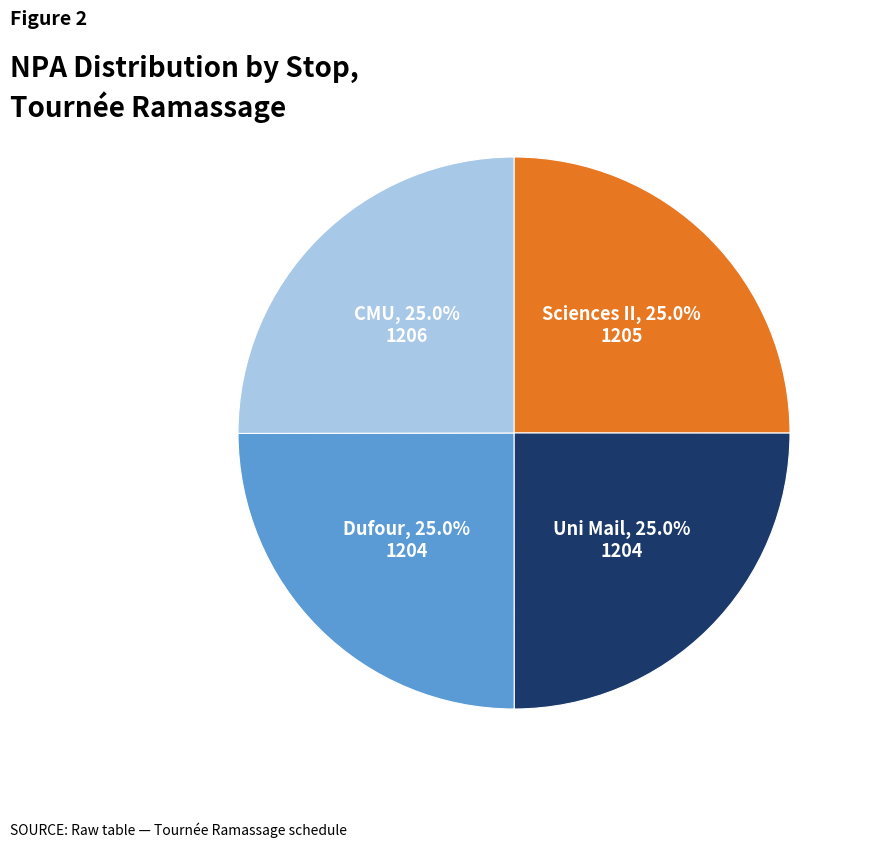

Approximately how many times larger is the value at Uni Mail compared to Sciences II?

1.0